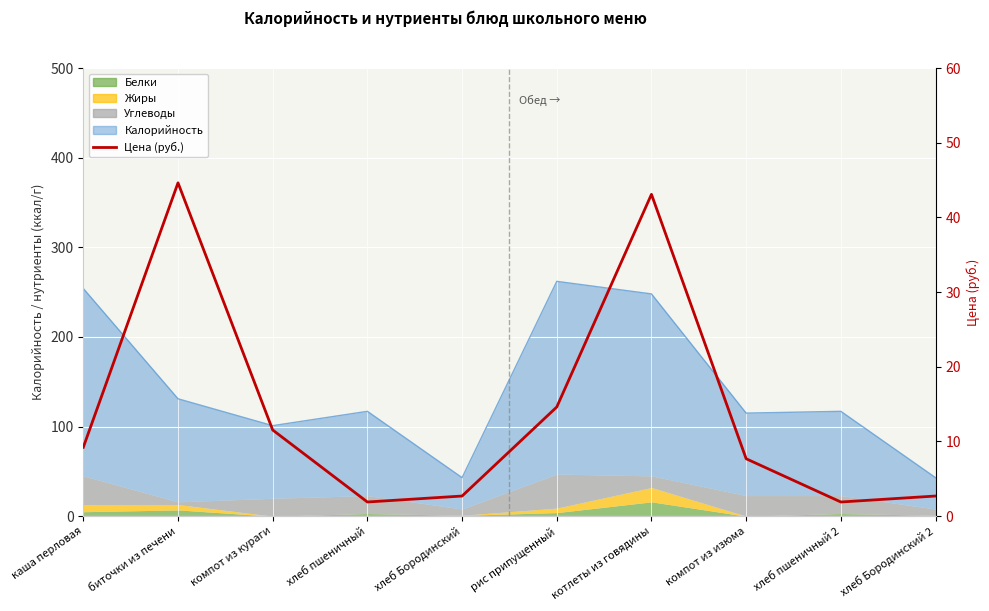

List the labels in order of value, largest first.

биточки из печени, котлеты из говядины, рис припущенный, компот из кураги, каша перловая, компот из изюма, хлеб Бородинский, хлеб Бородинский 2, хлеб пшеничный, хлеб пшеничный 2